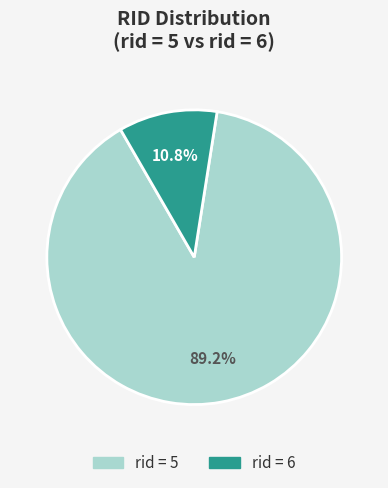

Between rid = 5 and rid = 6, which is larger?

rid = 5